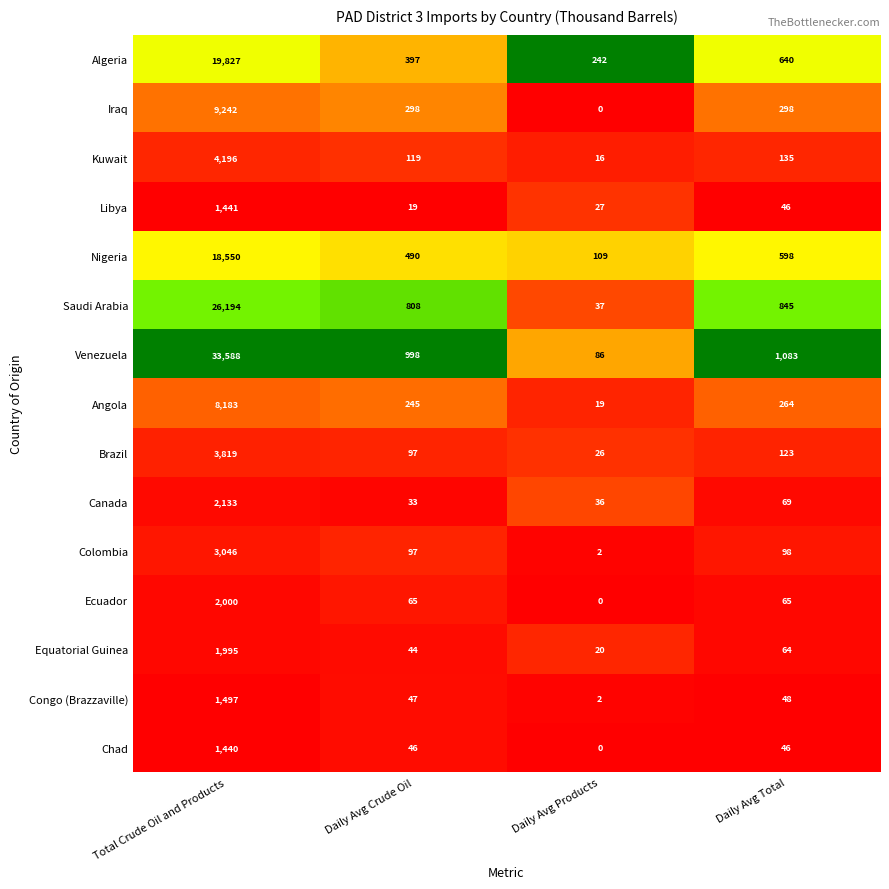

Which series has the largest total across all categories?

Venezuela